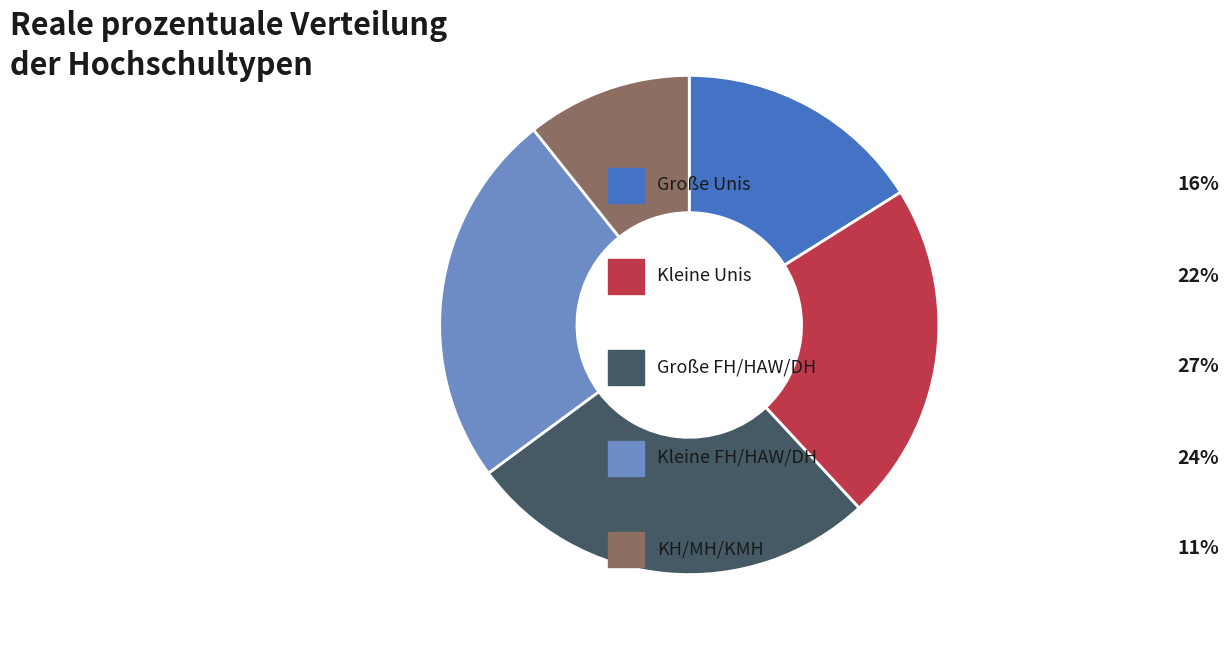

Is there a majority slice in this chart?

No